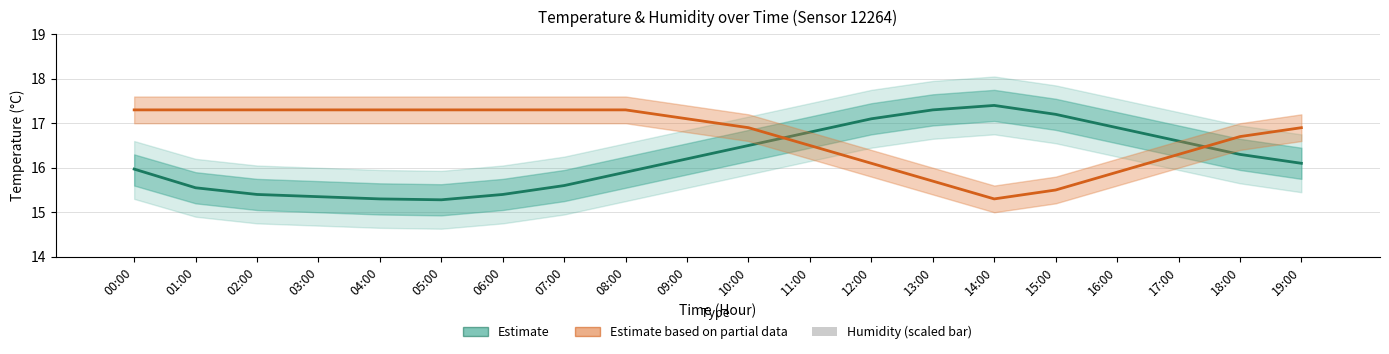

List the series in order of their peak value, lowest first.

humidity (scaled), Estimate based on partial data, Estimate